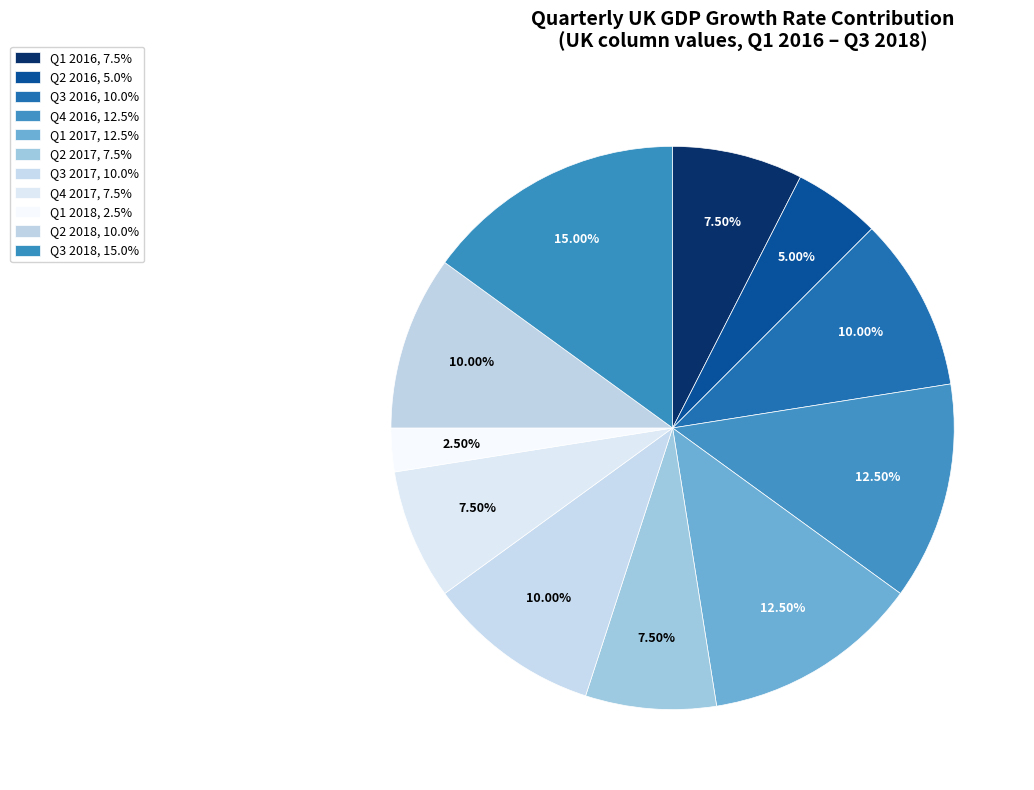

Count the number of slices in the pie.

11